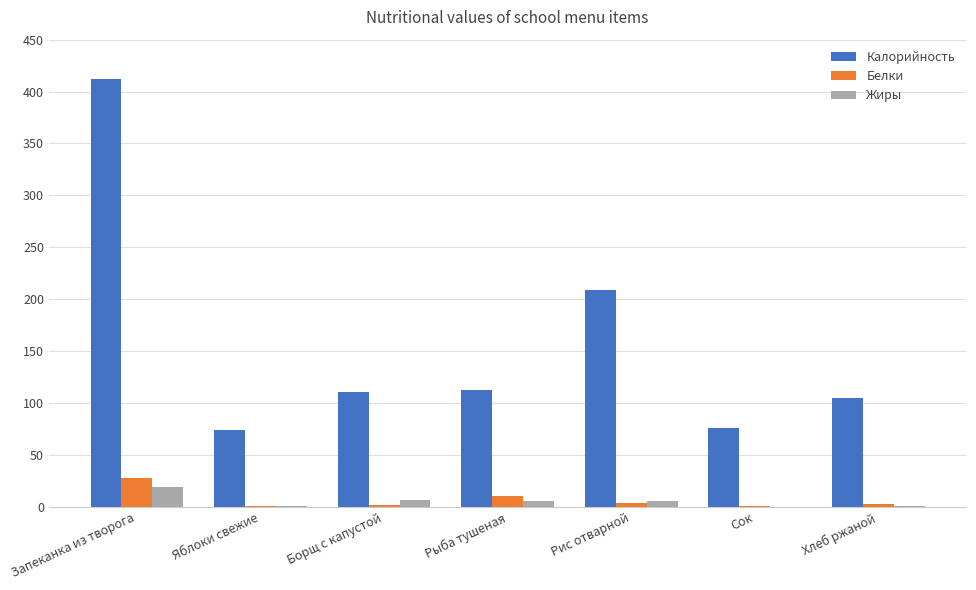

Is it true that Жиры equals 19.4 at Запеканка из творога?

True